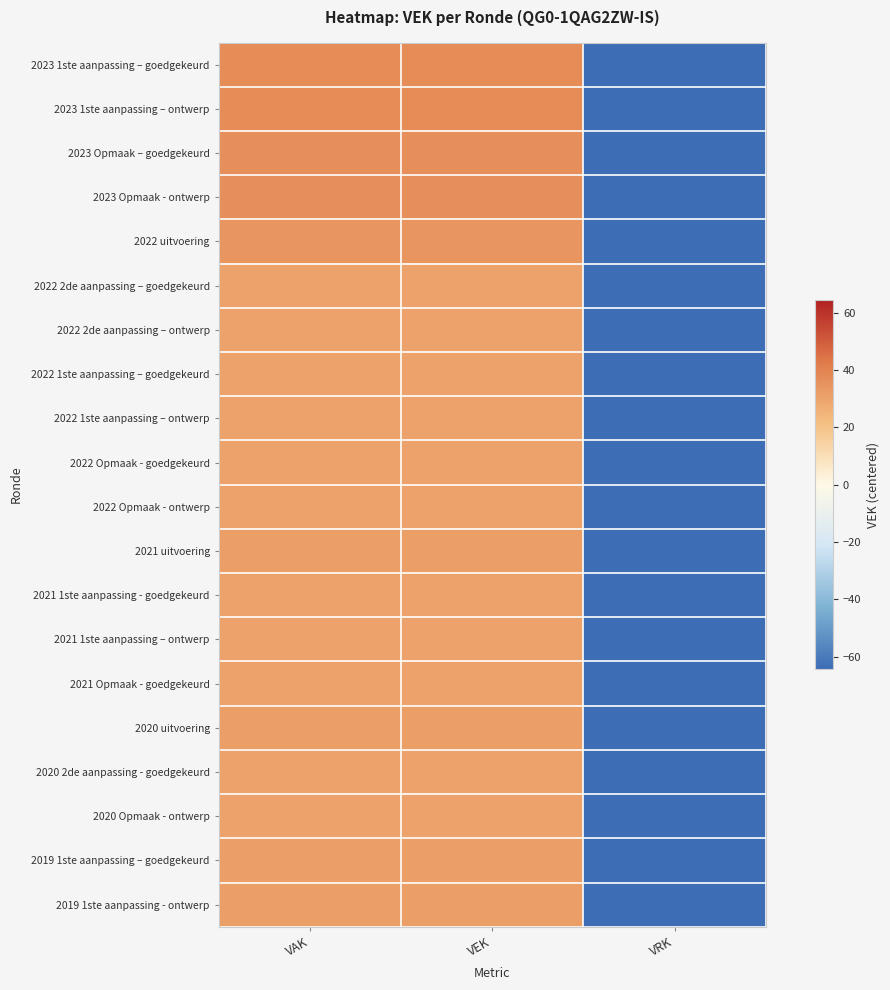

Reading right to left, extract all data points from this chart.

2023 1ste aanpassing – goedgekeurd: VRK=-63.8	VEK=37.2	VAK=37.2
2023 1ste aanpassing – ontwerp: VRK=-63.8	VEK=37.2	VAK=37.2
2023 Opmaak – goedgekeurd: VRK=-63.8	VEK=36.2	VAK=36.2
2023 Opmaak - ontwerp: VRK=-63.8	VEK=36.2	VAK=36.2
2022 uitvoering: VRK=-63.8	VEK=34.2	VAK=34.2
2022 2de aanpassing – goedgekeurd: VRK=-63.8	VEK=30.2	VAK=30.2
2022 2de aanpassing – ontwerp: VRK=-63.8	VEK=30.2	VAK=30.2
2022 1ste aanpassing – goedgekeurd: VRK=-63.8	VEK=30.2	VAK=30.2
2022 1ste aanpassing – ontwerp: VRK=-63.8	VEK=30.2	VAK=30.2
2022 Opmaak - goedgekeurd: VRK=-63.8	VEK=30.2	VAK=30.2
2022 Opmaak - ontwerp: VRK=-63.8	VEK=30.2	VAK=30.2
2021 uitvoering: VRK=-63.8	VEK=31.2	VAK=31.2
2021 1ste aanpassing - goedgekeurd: VRK=-63.8	VEK=30.2	VAK=30.2
2021 1ste aanpassing – ontwerp: VRK=-63.8	VEK=30.2	VAK=30.2
2021 Opmaak - goedgekeurd: VRK=-63.8	VEK=30.2	VAK=30.2
2020 uitvoering: VRK=-63.8	VEK=31.2	VAK=31.2
2020 2de aanpassing - goedgekeurd: VRK=-63.8	VEK=30.2	VAK=30.2
2020 Opmaak - ontwerp: VRK=-63.8	VEK=30.2	VAK=30.2
2019 1ste aanpassing – goedgekeurd: VRK=-63.8	VEK=31.2	VAK=31.2
2019 1ste aanpassing - ontwerp: VRK=-63.8	VEK=31.2	VAK=31.2